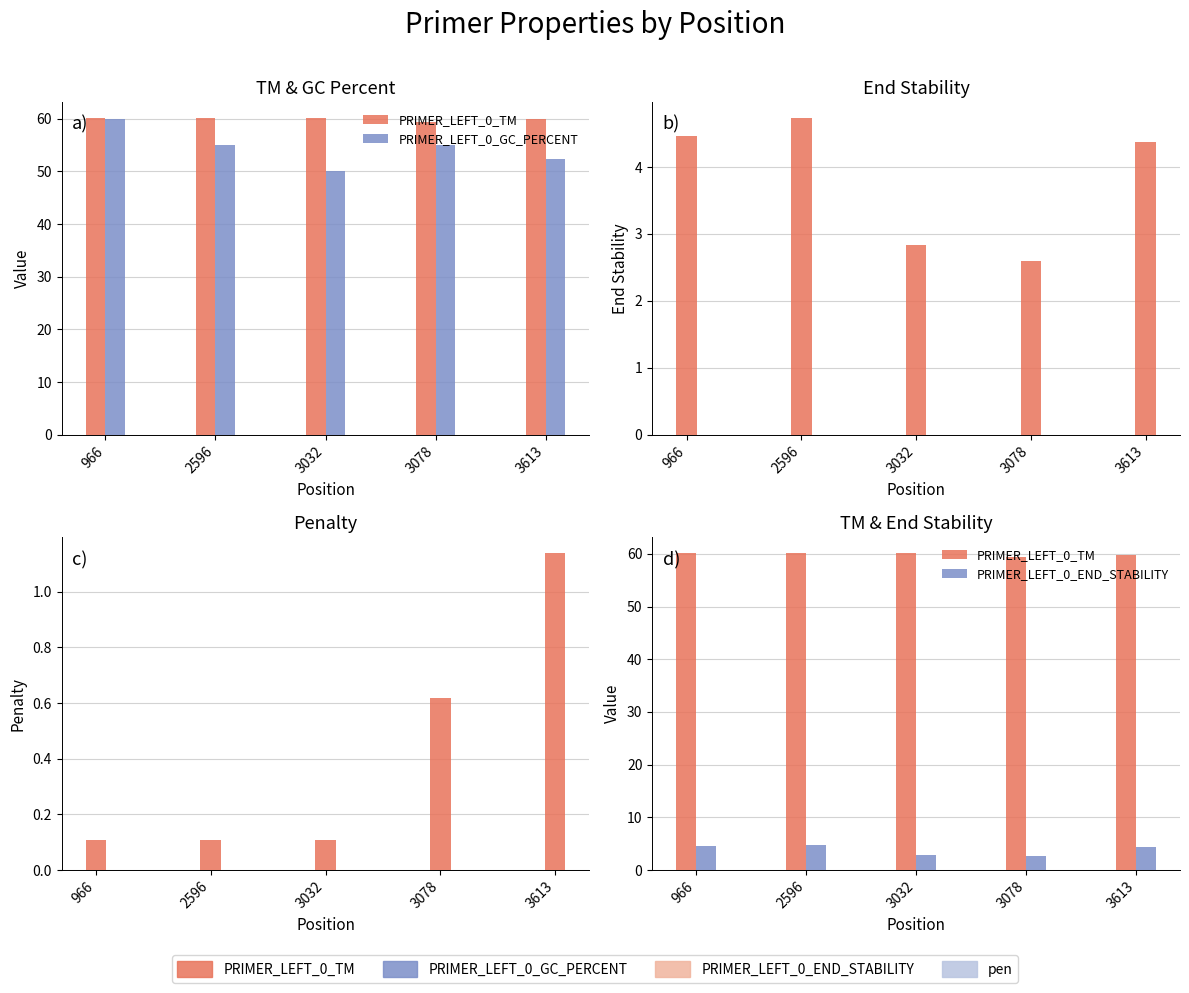

Are the bars horizontal?

No